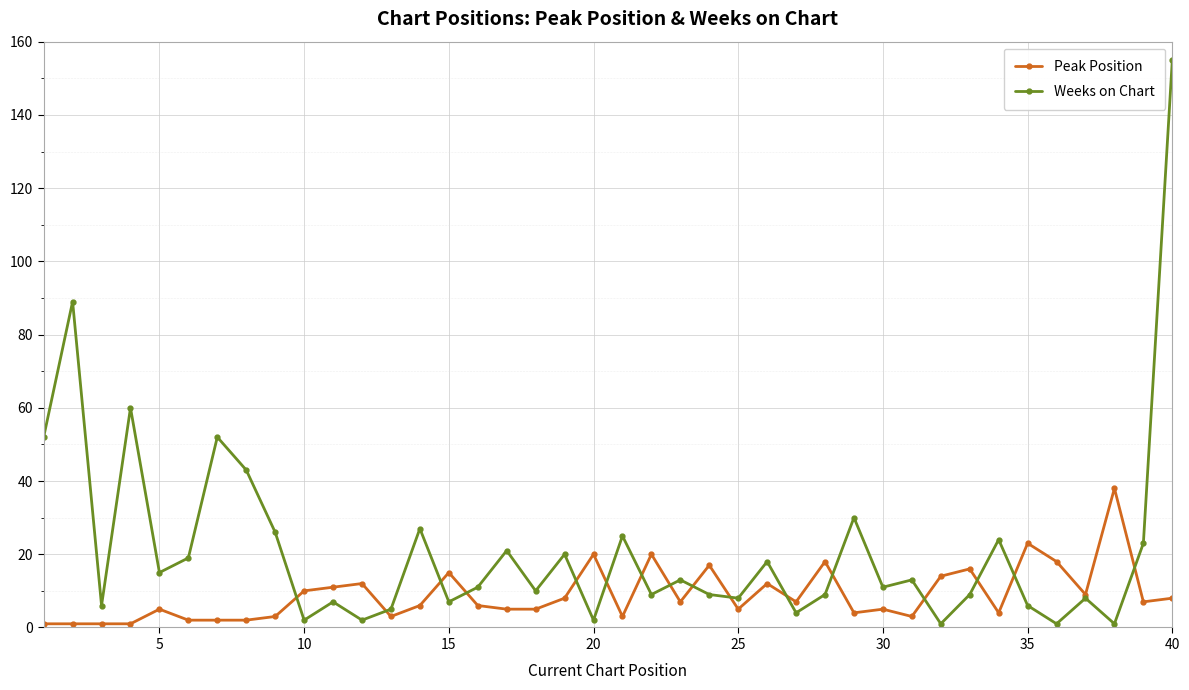

Which series has the widest spread of values?

Weeks on Chart